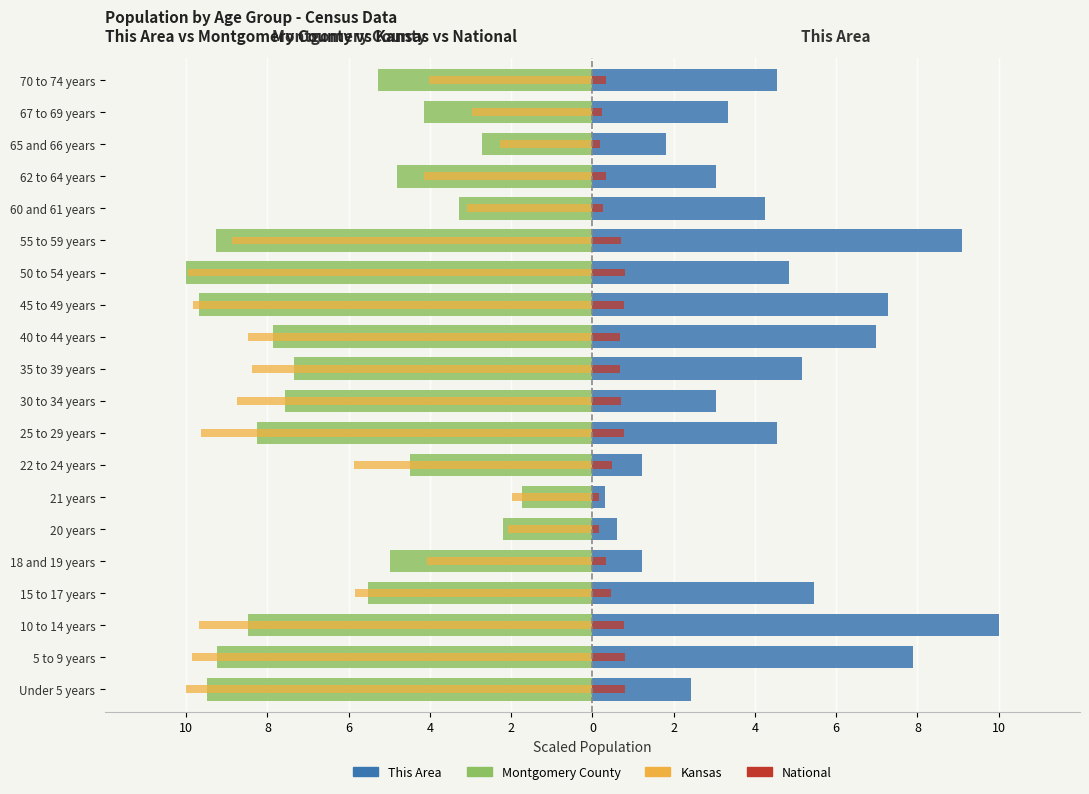

Does the chart contain stacked bars?

No